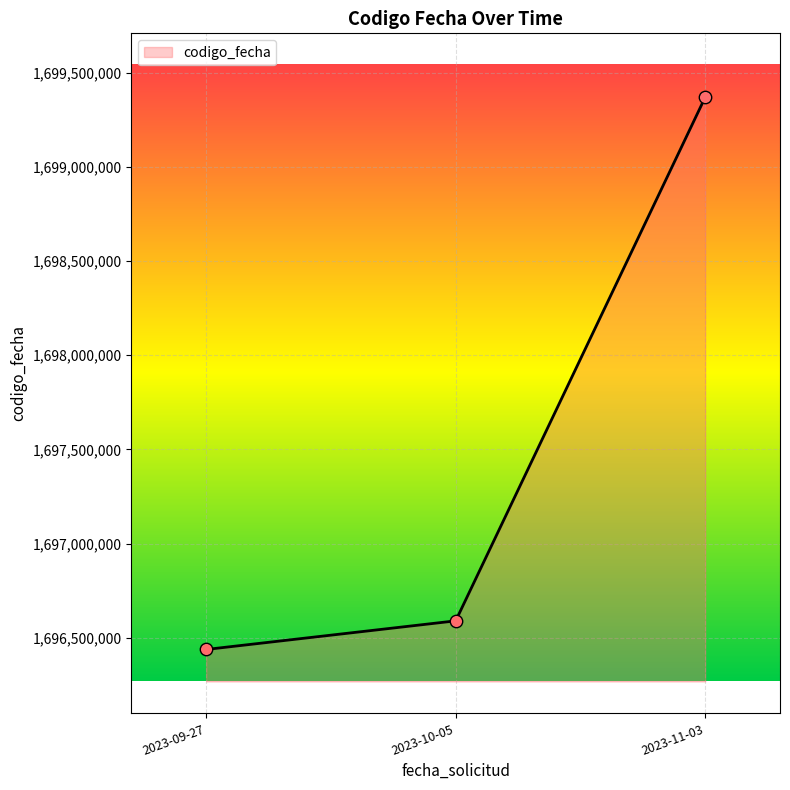

What is the ratio of the value at 2023-11-03 to the value at 2023-10-05?

1.0